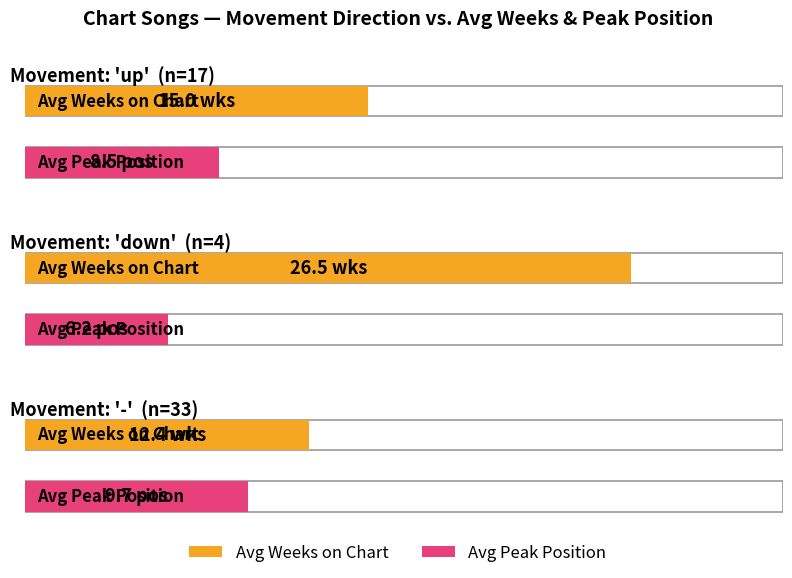

Between up and down, which series saw the biggest shift?

Average Weeks on Chart